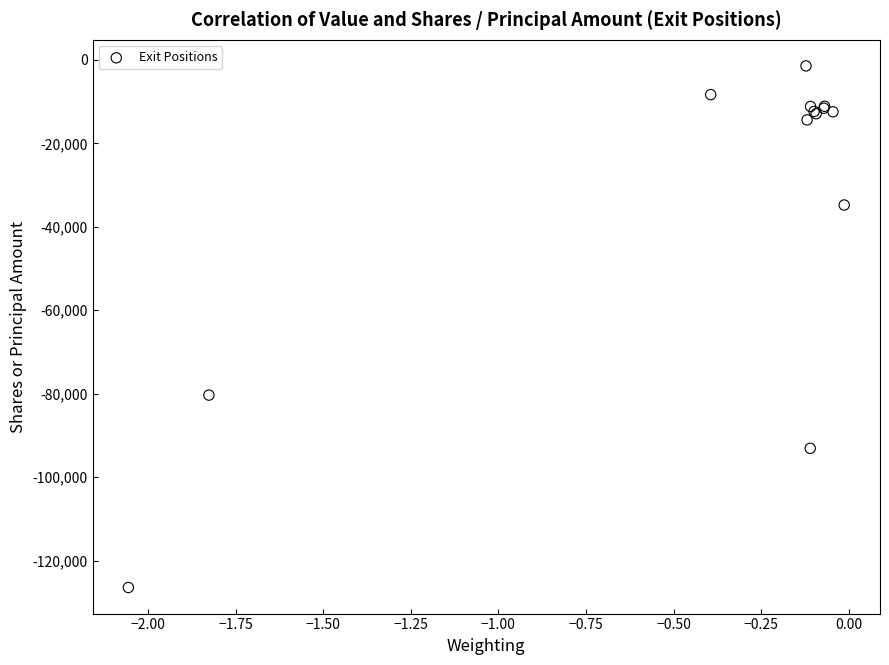

What Y value in the scatter plot is closest to -63957?

-80352